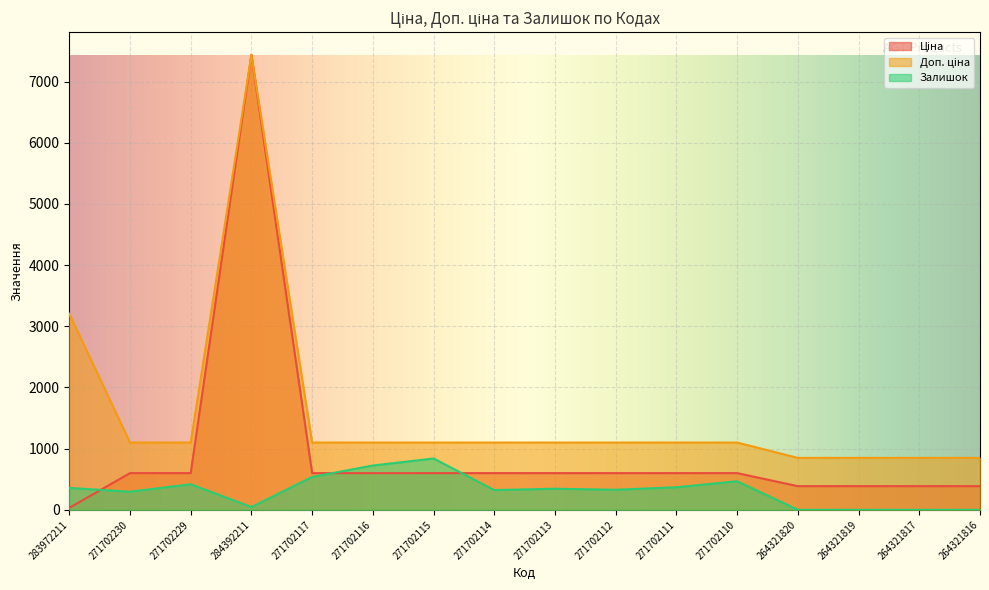

Does the chart display data point markers on the line(s)?

No